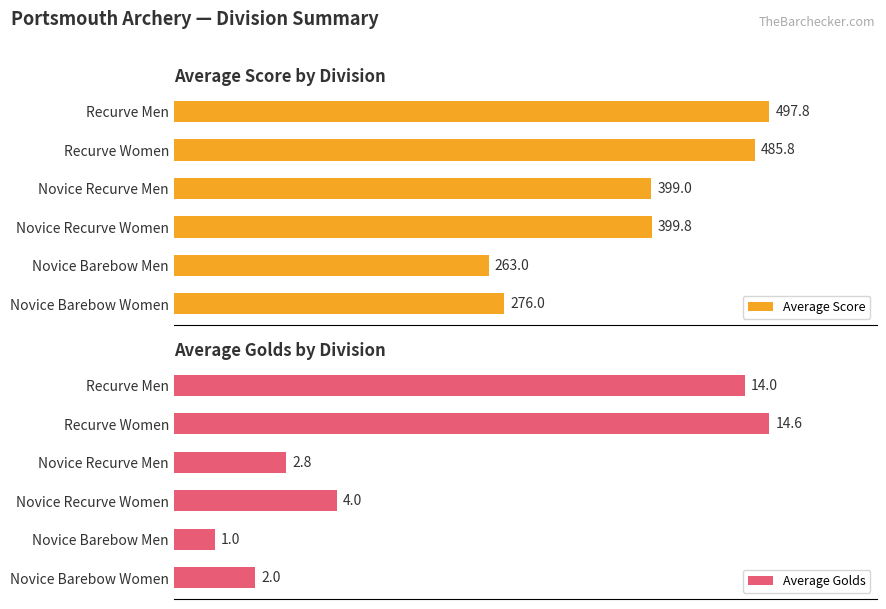

At which label does Average Score reach its peak?

Recurve Men